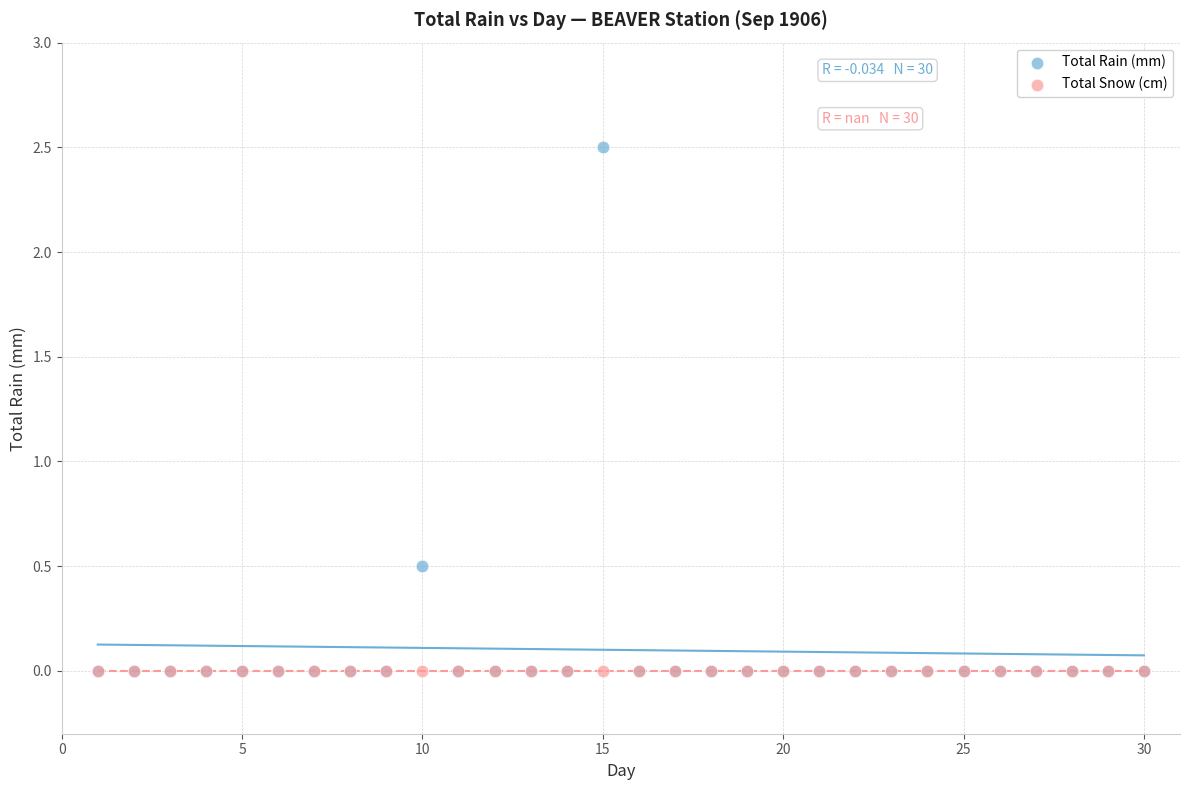

In the Total Rain (mm) series, what Y value is closest to 1?

0.5